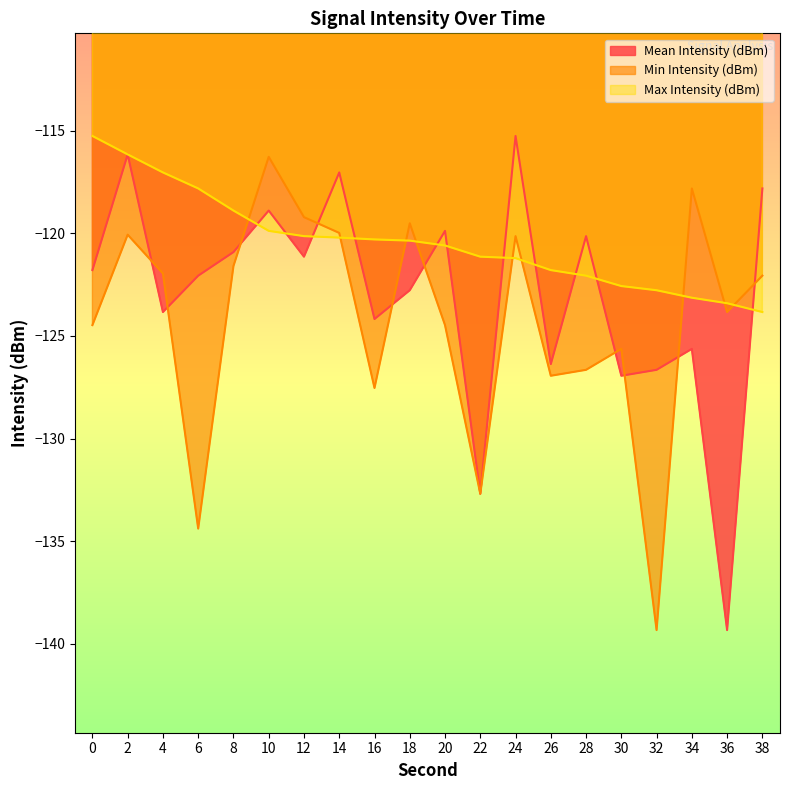

The value of Mean Intensity (dBm) at 30 is -180.2. True or false?

False